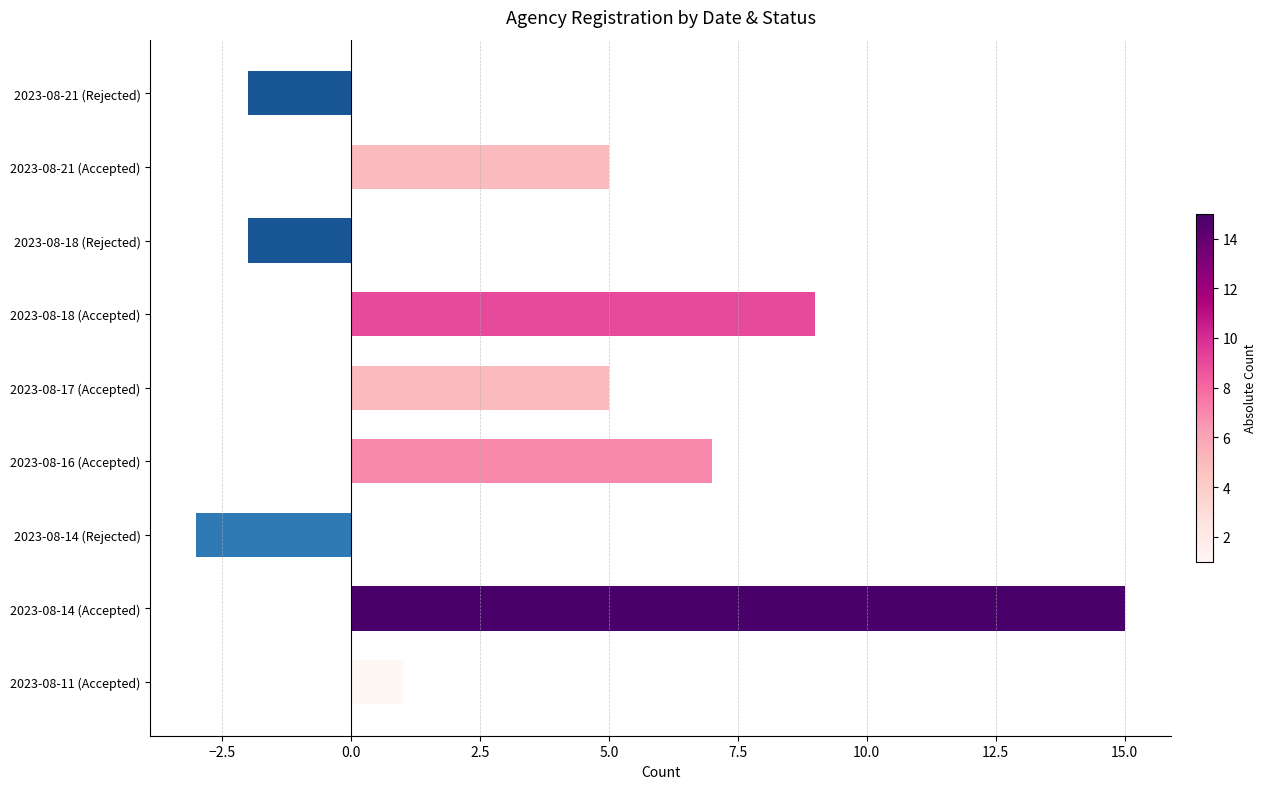

What is the greatest value displayed?

15